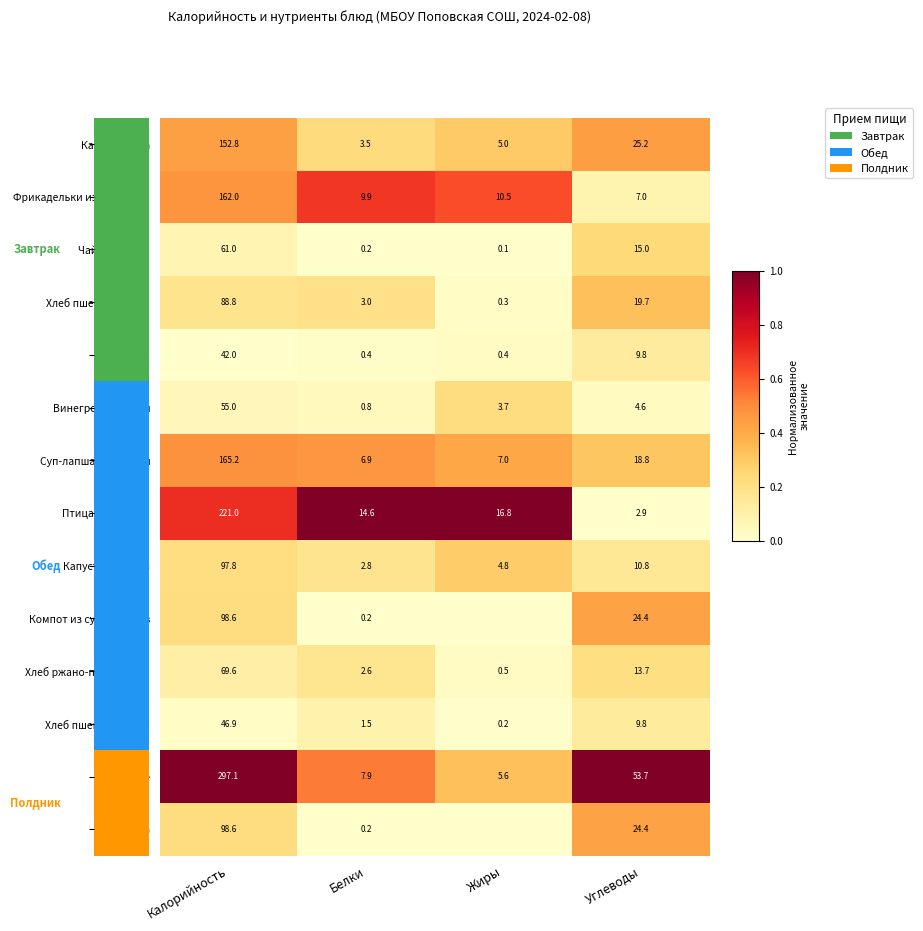

Where does the Суп-лапша домашняя series first go above 18?

Калорийность